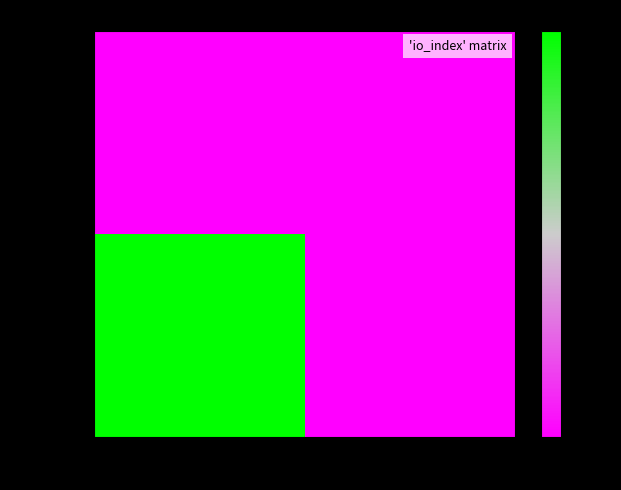

Between -1 and 1, which series saw the biggest shift?

1f9f64d5…